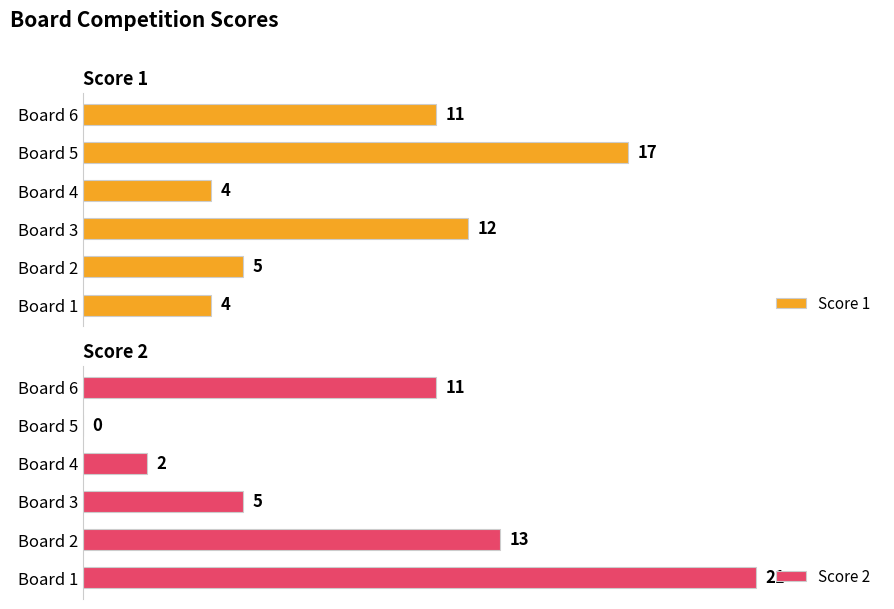

How many categories are shown in the chart?

6